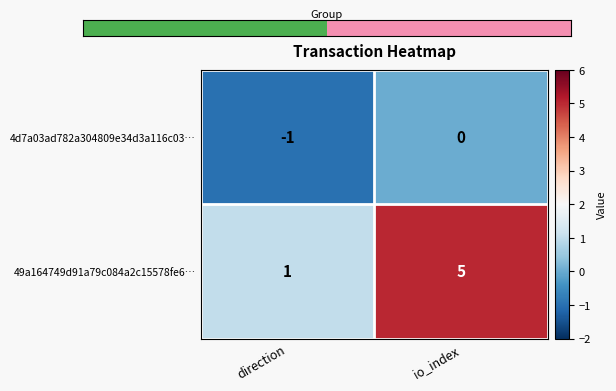

At which label is 4d7a03ad782a304809e34d3a116c03… closest to 0?

io_index